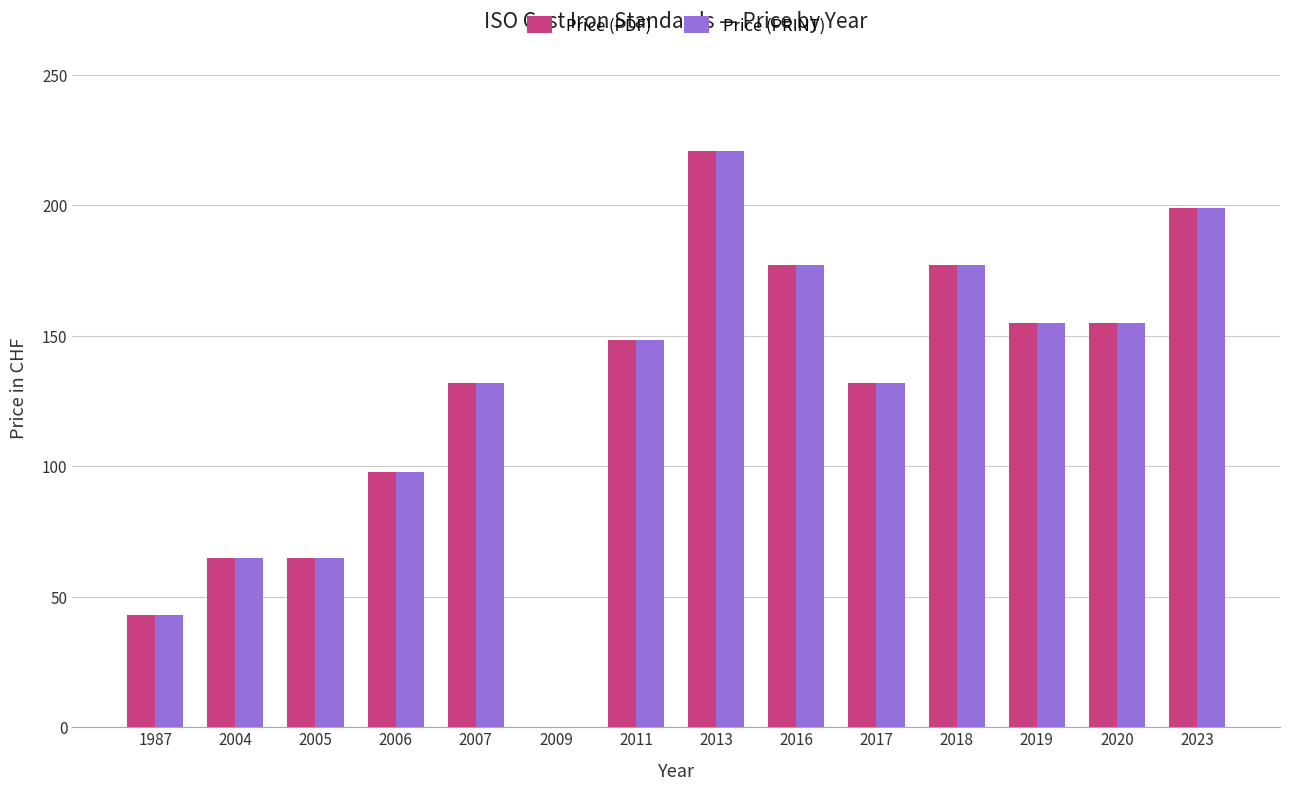

What is the sum of the Price (PRINT) values at 2017 and 2006?

230.0